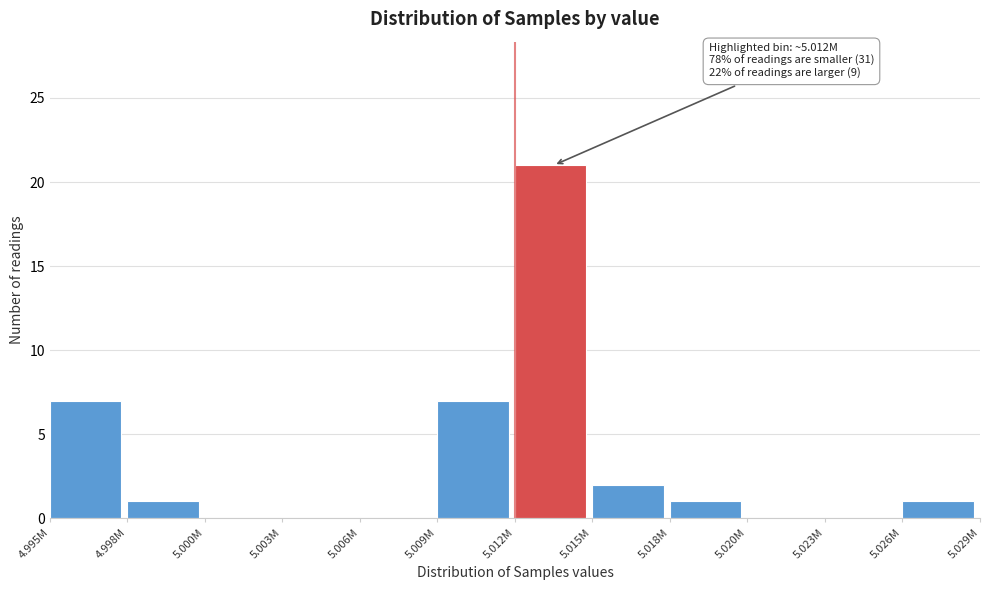

Reading left to right, what are all the values shown in this chart?

4.995M=7	4.998M=1	5.000M=0	5.003M=0	5.006M=0	5.009M=7	5.012M=21	5.015M=2	5.018M=1	5.020M=0	5.023M=0	5.026M=1